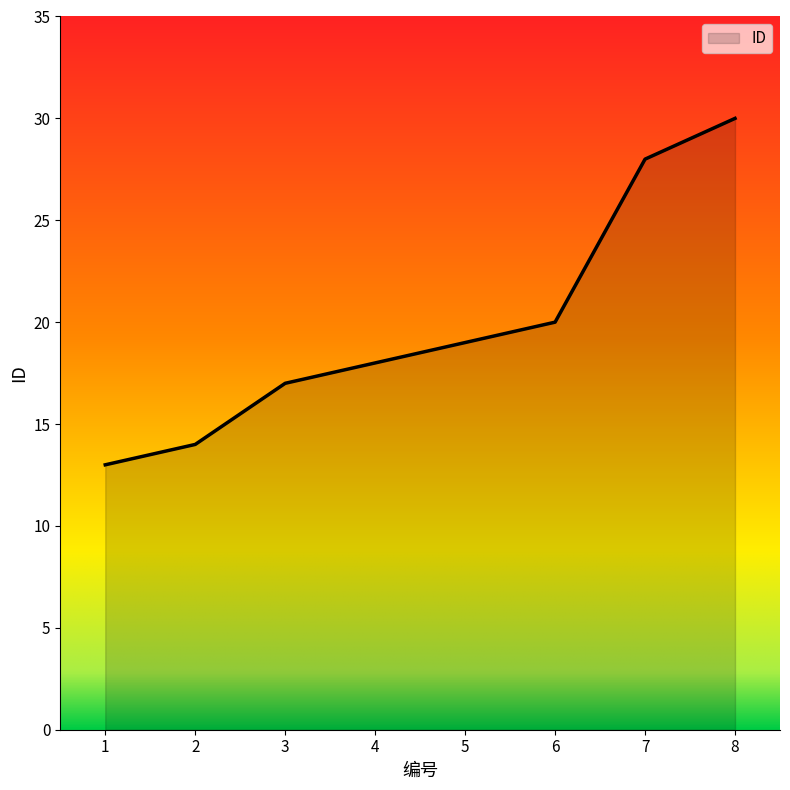

Reading left to right, transcribe all the data shown in this chart.

13	14	17	18	19	20	28	30